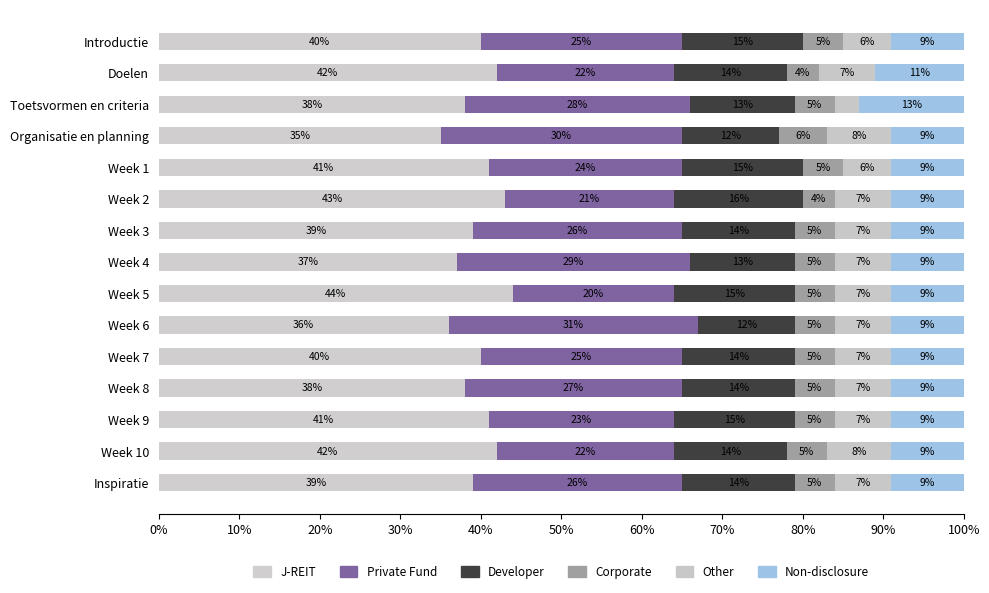

How many series are shown in this chart?

6